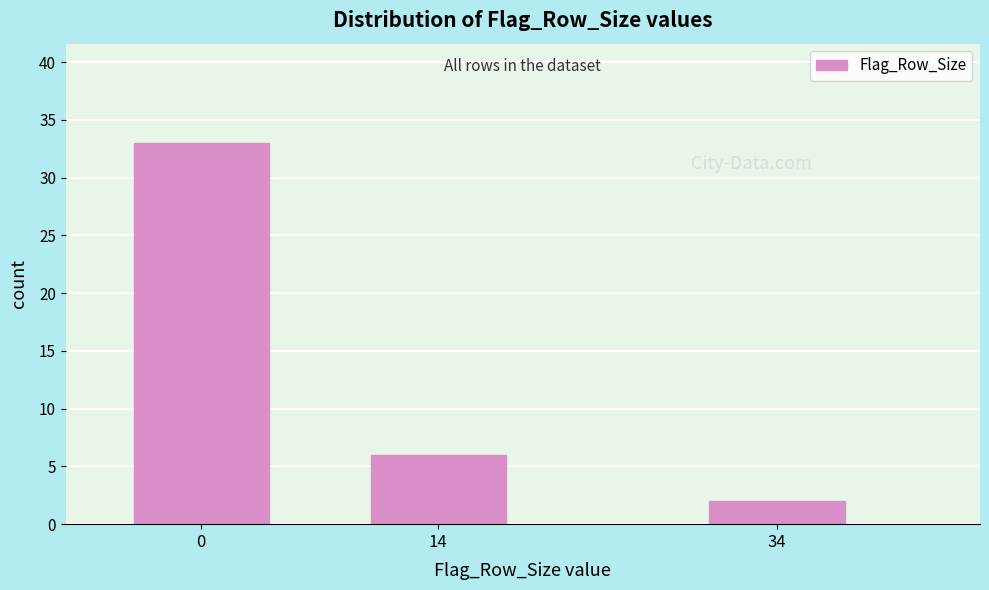

Reading left to right, extract all data points from this chart.

0=33	14=6	34=2